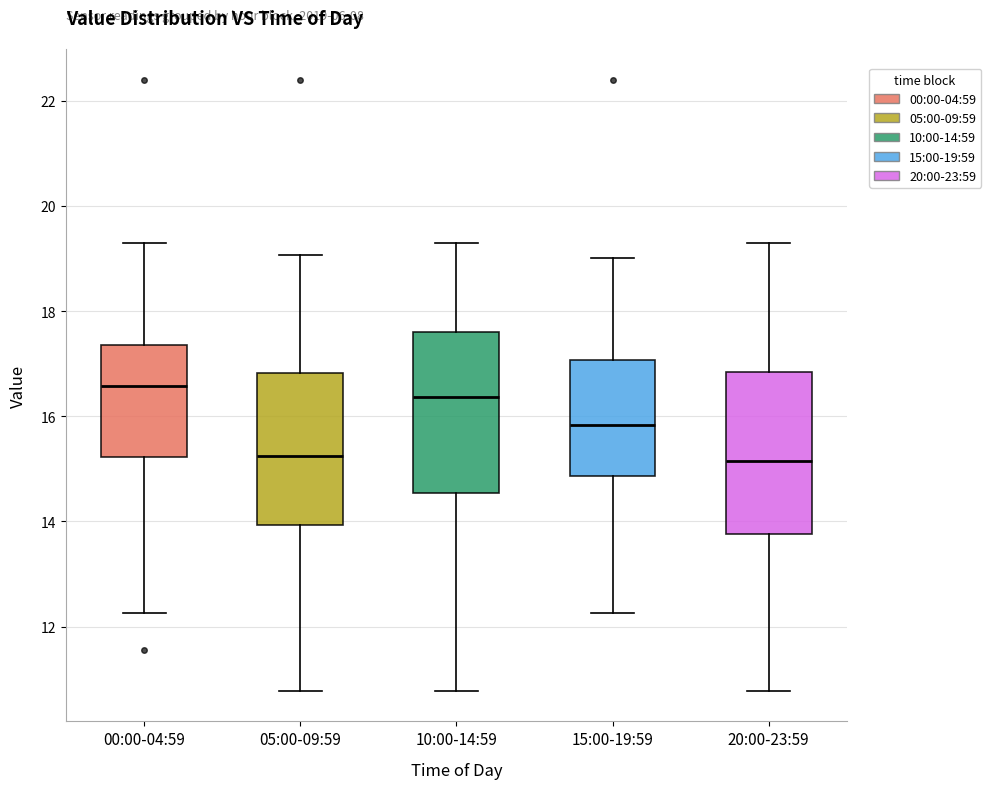

Reading left to right, read every box against the y-axis: the position of its median line, the range the box covers, and the ends of its whiskers. The values are not printed on the chart, so give them approximately, as read against the axis.

00:00-04:59: median 16.6, box 15.2 to 17.4, whiskers 12.2 to 19.4
05:00-09:59: median 15.2, box 14.0 to 16.8, whiskers 10.8 to 19.0
10:00-14:59: median 16.4, box 14.6 to 17.6, whiskers 10.8 to 19.4
15:00-19:59: median 15.8, box 14.8 to 17.0, whiskers 12.2 to 19.0
20:00-23:59: median 15.2, box 13.8 to 16.8, whiskers 10.8 to 19.4